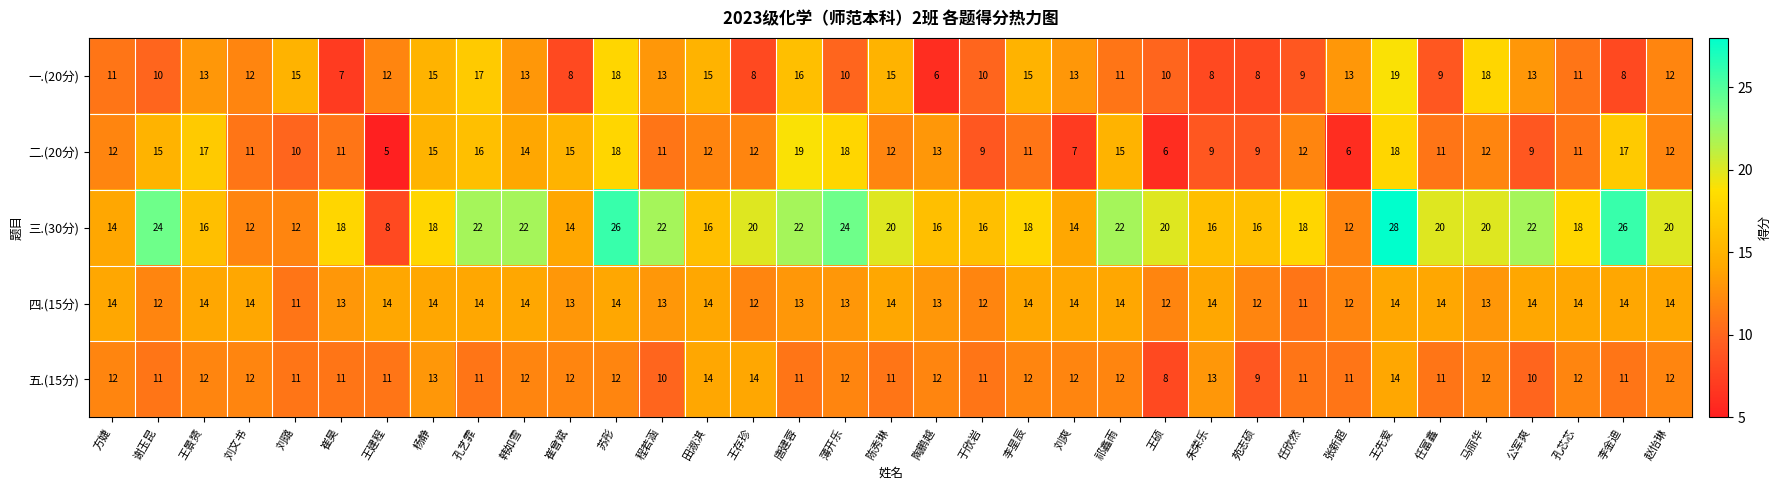

Between 苏彤 and 任富鑫, which series saw the biggest shift?

一.(20分)